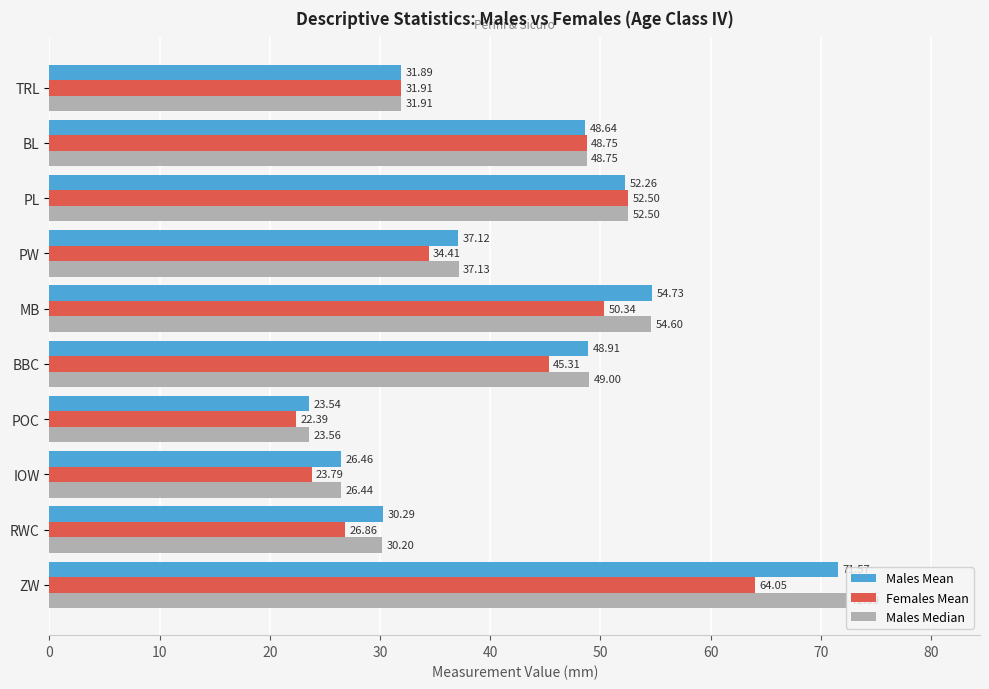

At MB, list the series in order from largest to smallest.

Males Mean, Males Median, Females Mean